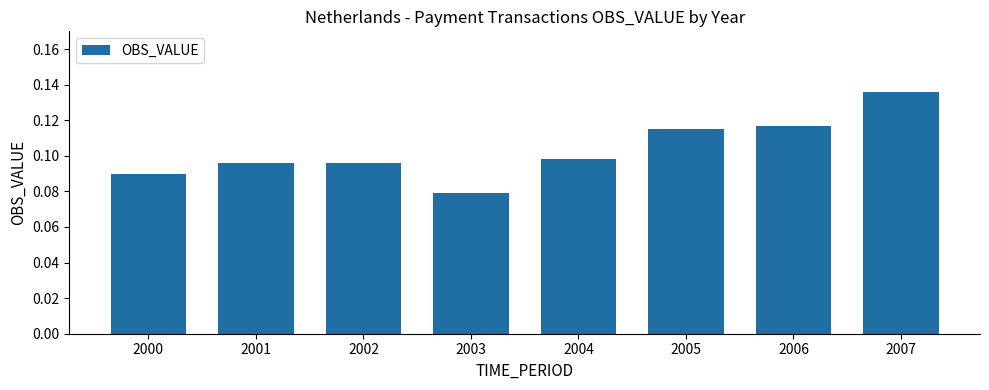

Which label corresponds to the smallest value in the chart?

2003